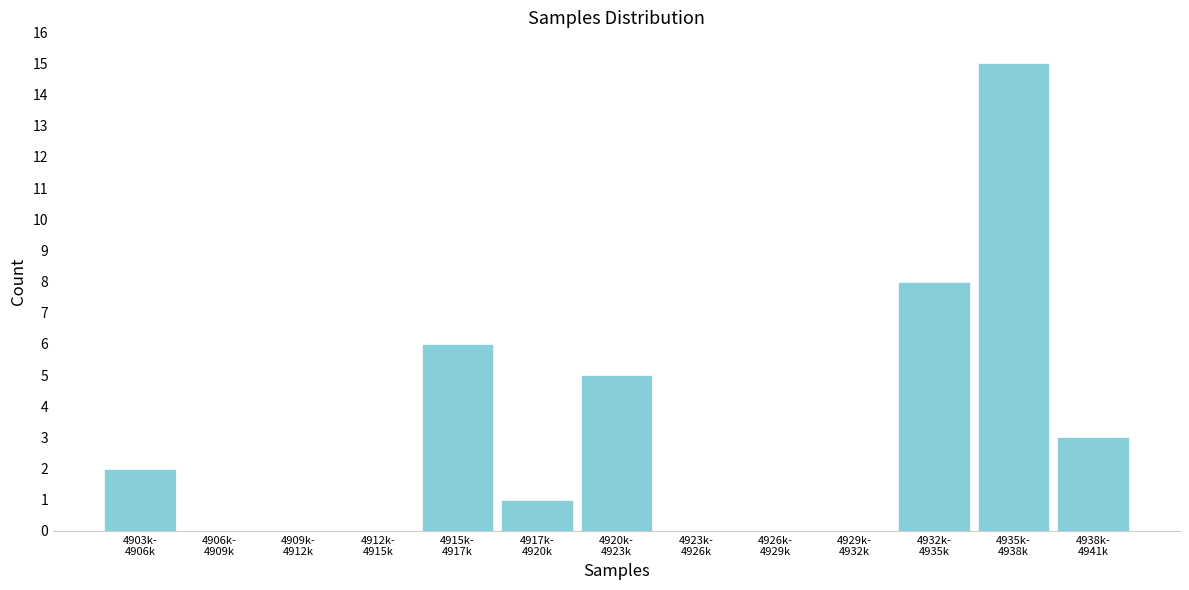

What is the maximum value shown in the chart?

15